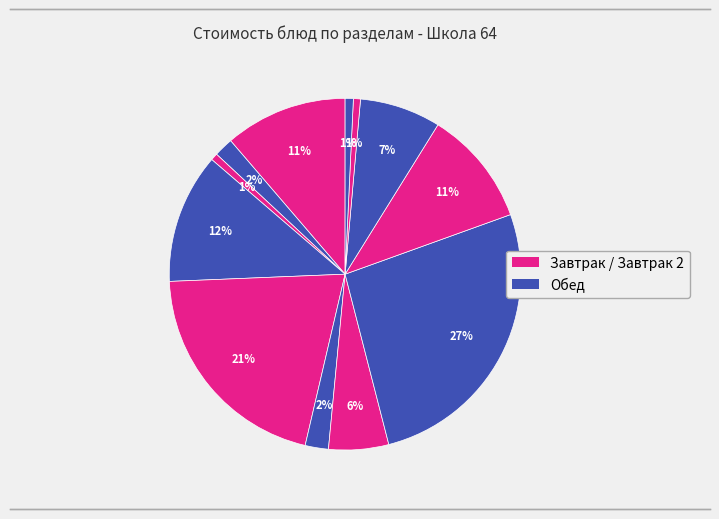

How many segments does this pie chart have?

12